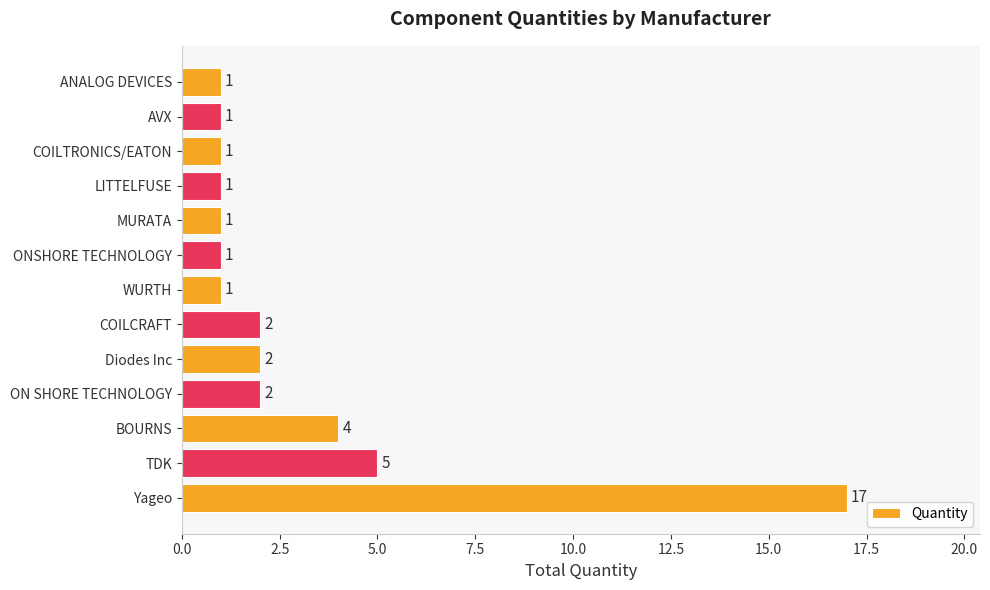

Is it true that the value at AVX is 1?

True